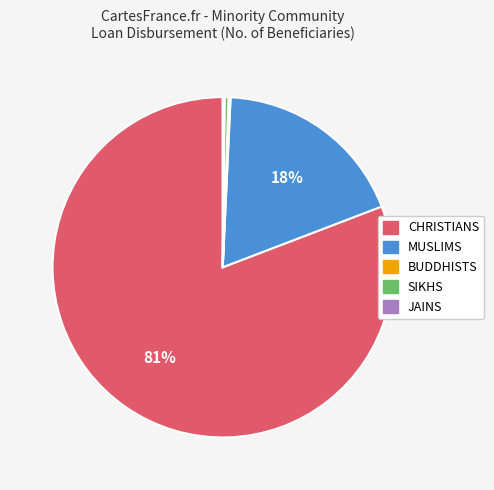

Is it true that MUSLIMS is 10% of the pie?

False